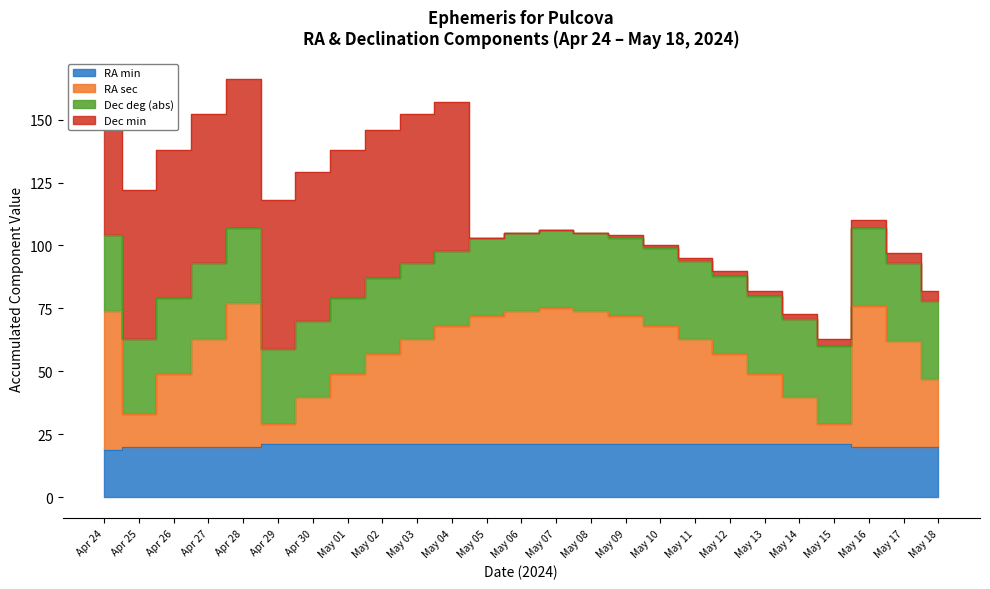

True or false: RA min and RA sec intersect in this chart.

False